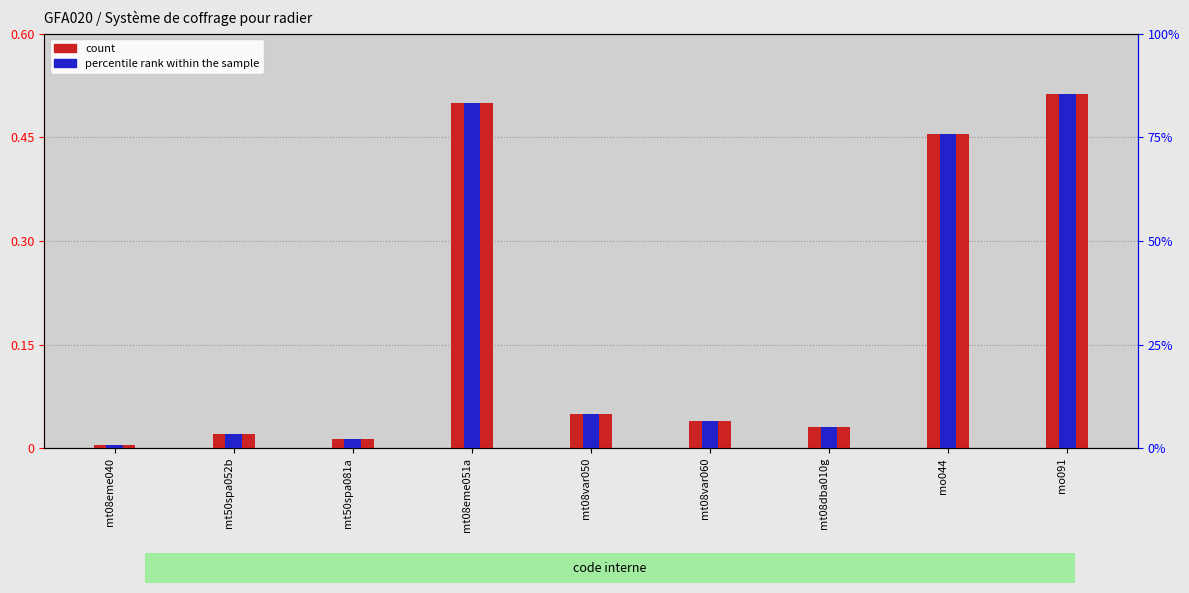

Rank the categories by count value from highest to lowest.

mo091, mt08eme051a, mo044, mt08var050, mt08var060, mt08dba010g, mt50spa052b, mt50spa081a, mt08eme040